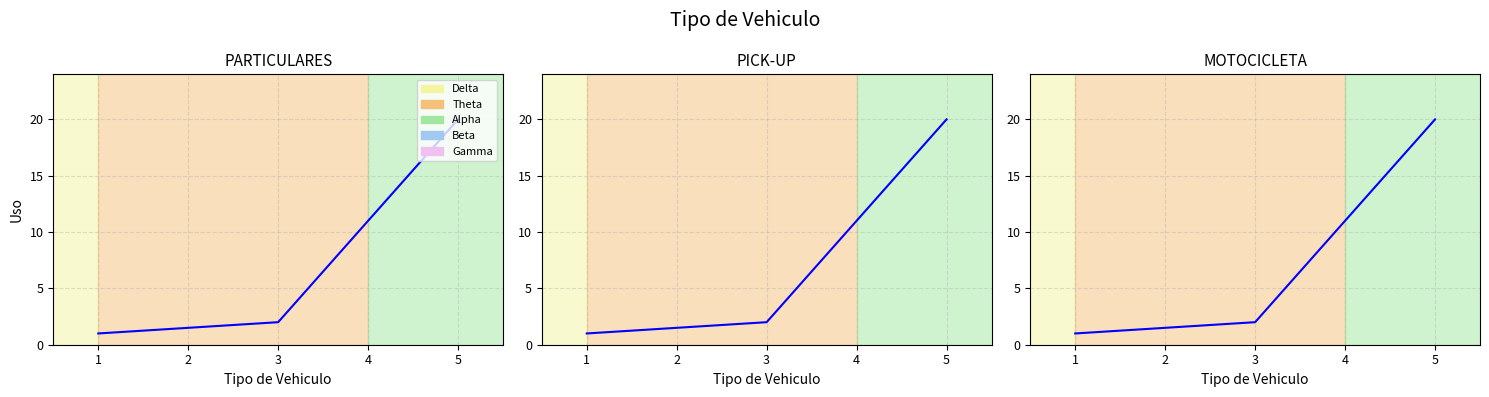

Rank the series by their maximum value, from lowest to highest.

PARTICULARES, PICK-UP, MOTOCICLETA